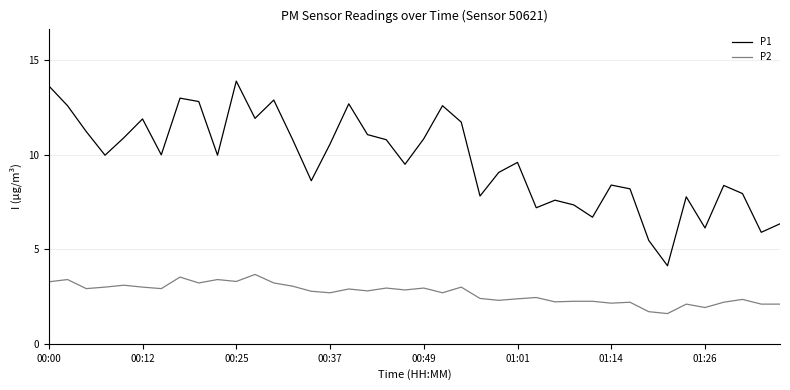

Does the chart display data point markers on the line(s)?

No